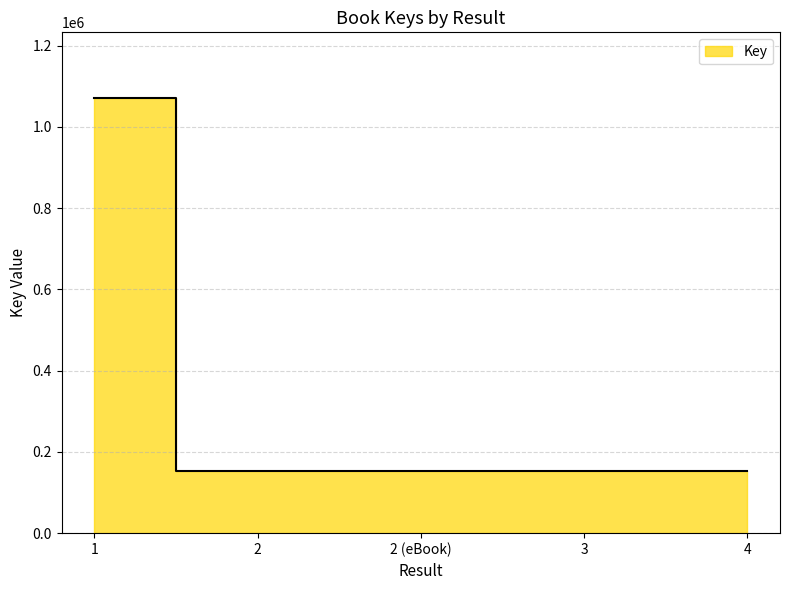

List the labels in order of value, smallest first.

2, 2 (eBook), 4, 3, 1